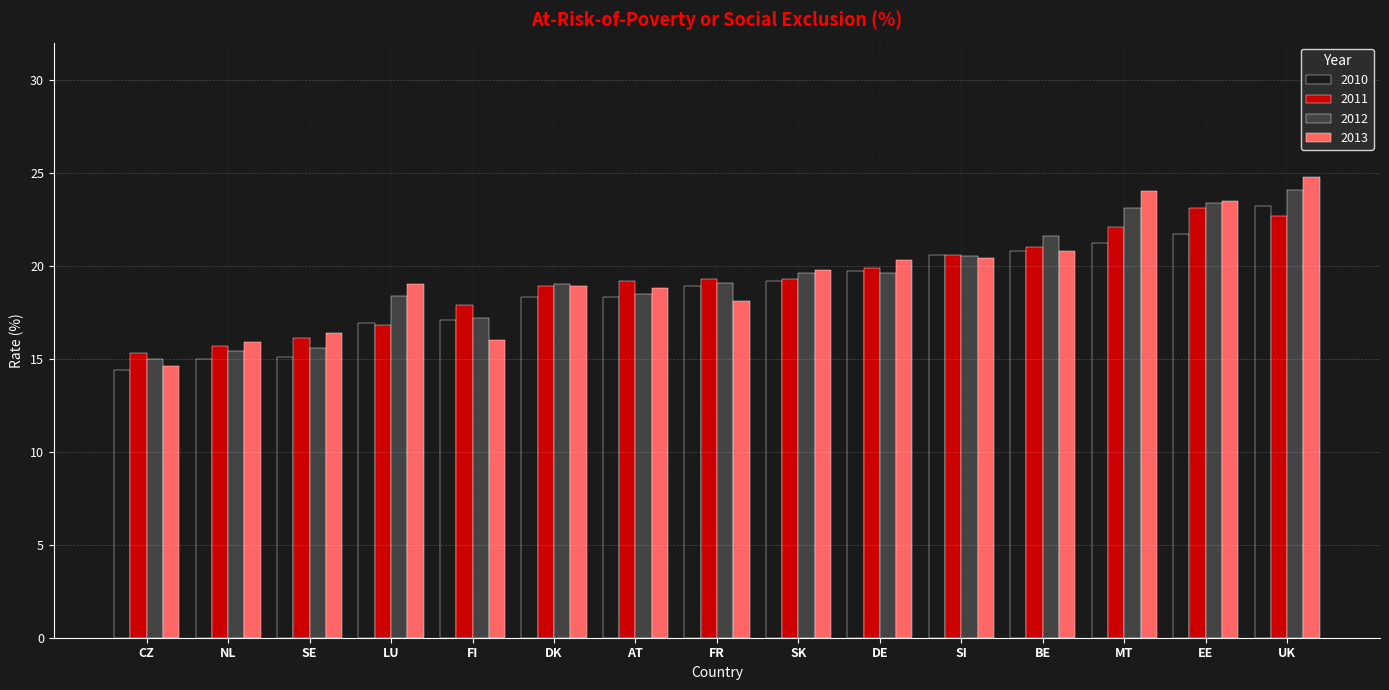

What is the highest value of the 2012 series?

24.1